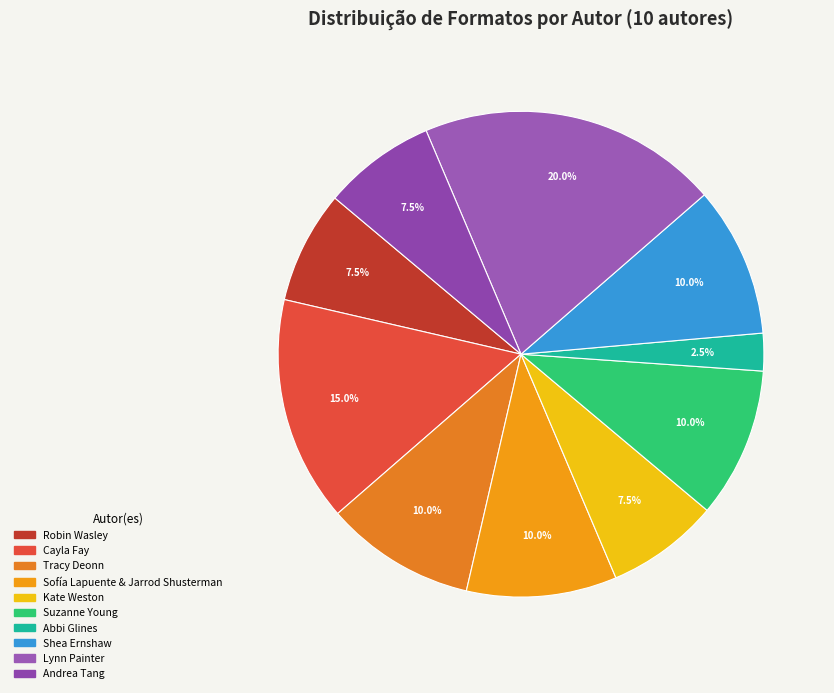

Rank the categories by value from highest to lowest.

Lynn Painter, Cayla Fay, Tracy Deonn, Sofía Lapuente & Jarrod Shusterman, Suzanne Young, Shea Ernshaw, Robin Wasley, Kate Weston, Andrea Tang, Abbi Glines